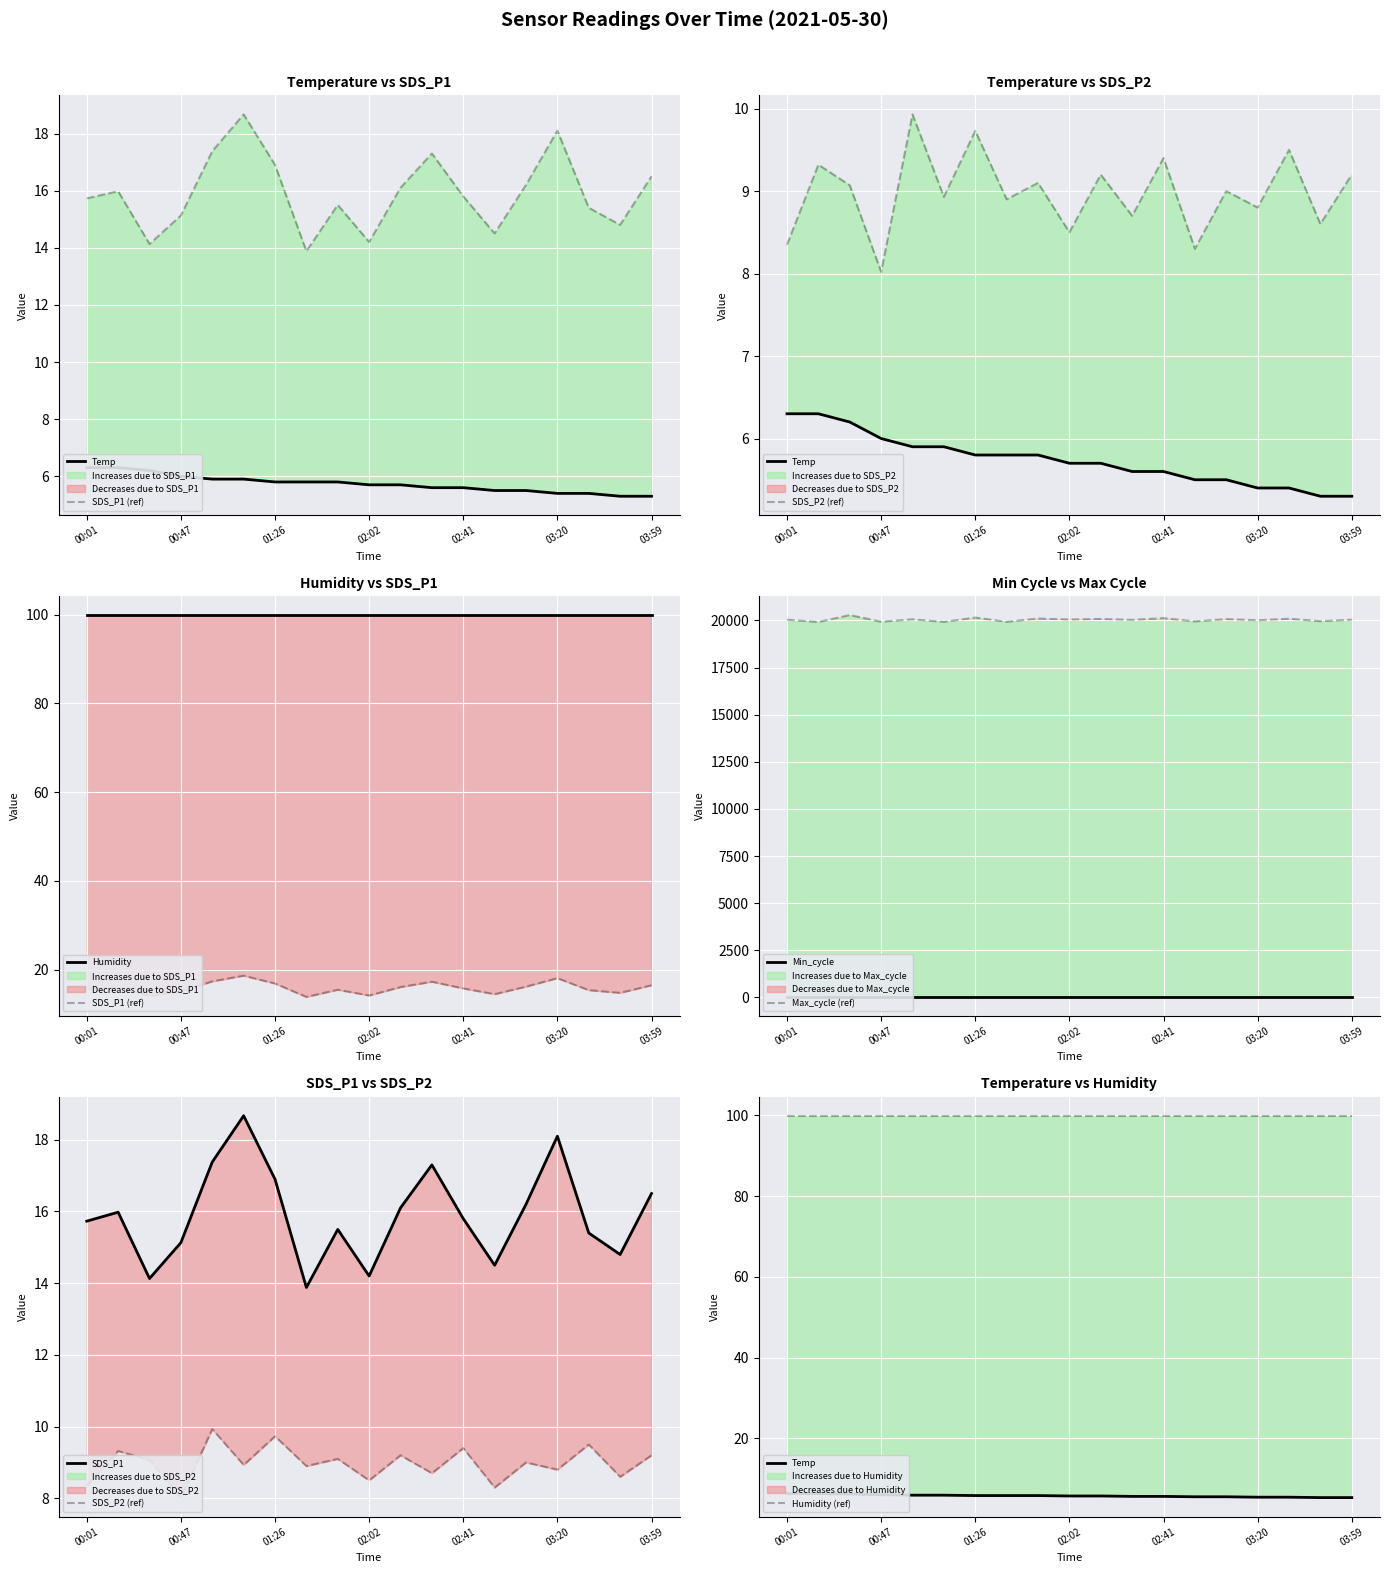

What is the average value of the SDS_P1 series?

15.9